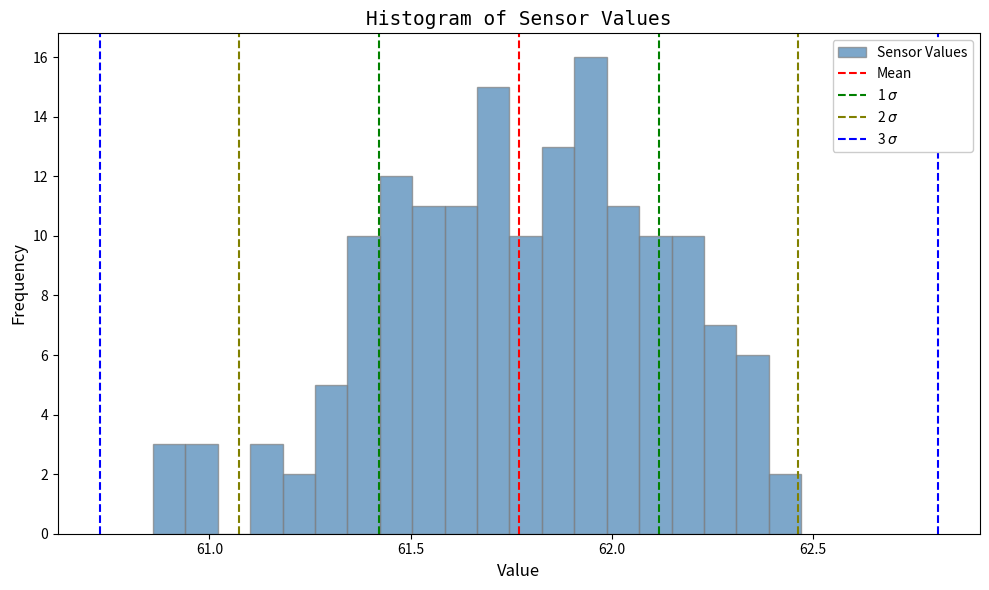

Around what value on the x-axis is the tallest bar? Give the approximate position of its centre, as read against the axis.

61.95